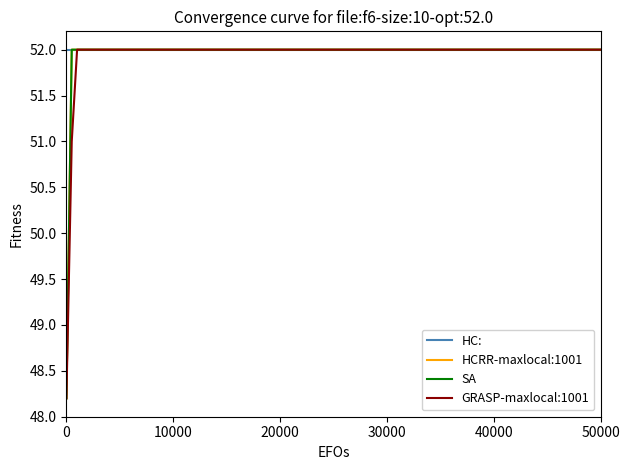

Does the chart display data point markers on the line(s)?

No